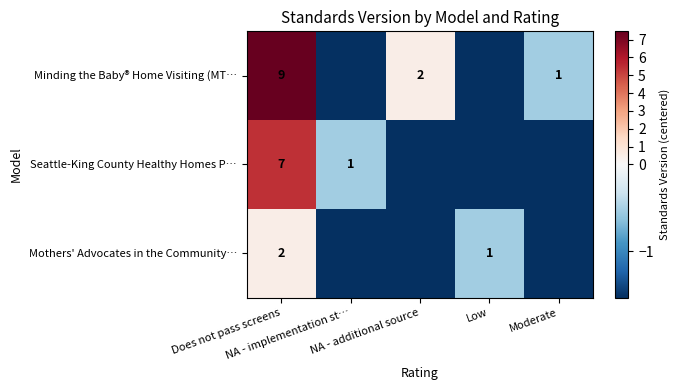

How many data points in Mothers' Advocates in the Community… are less than -1?

3